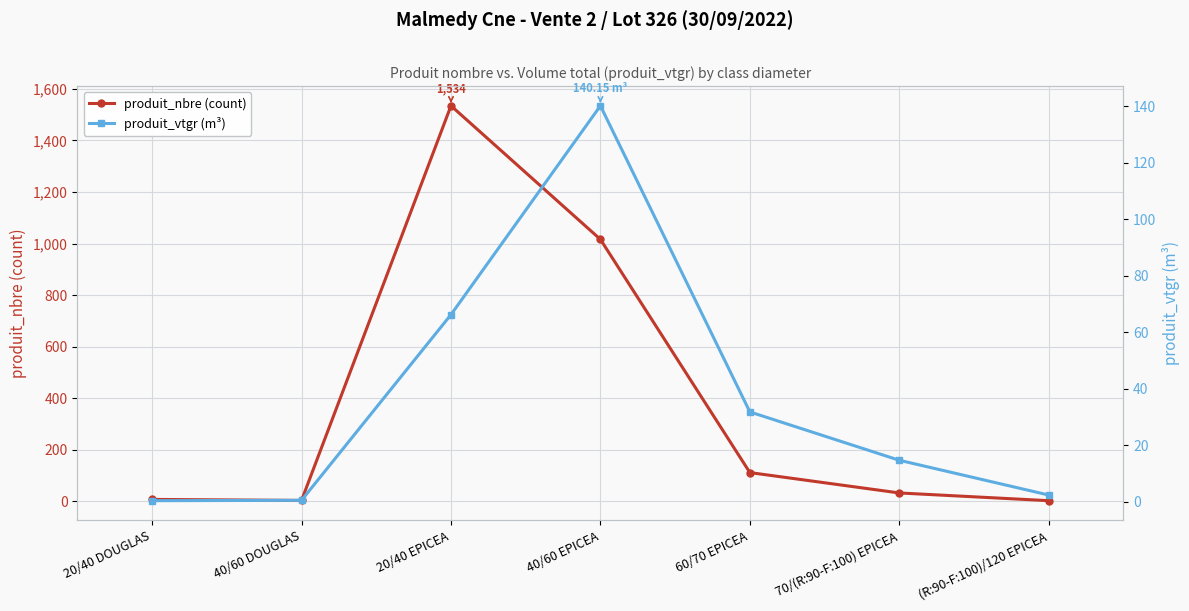

Which series has the largest total across all categories?

produit_nbre (count)